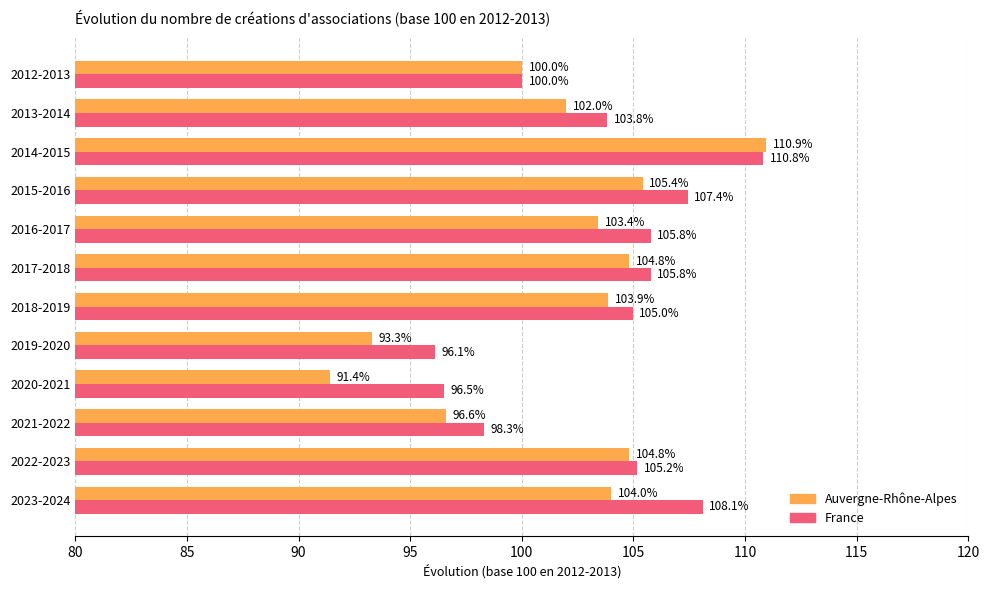

Which series has the largest total across all categories?

France